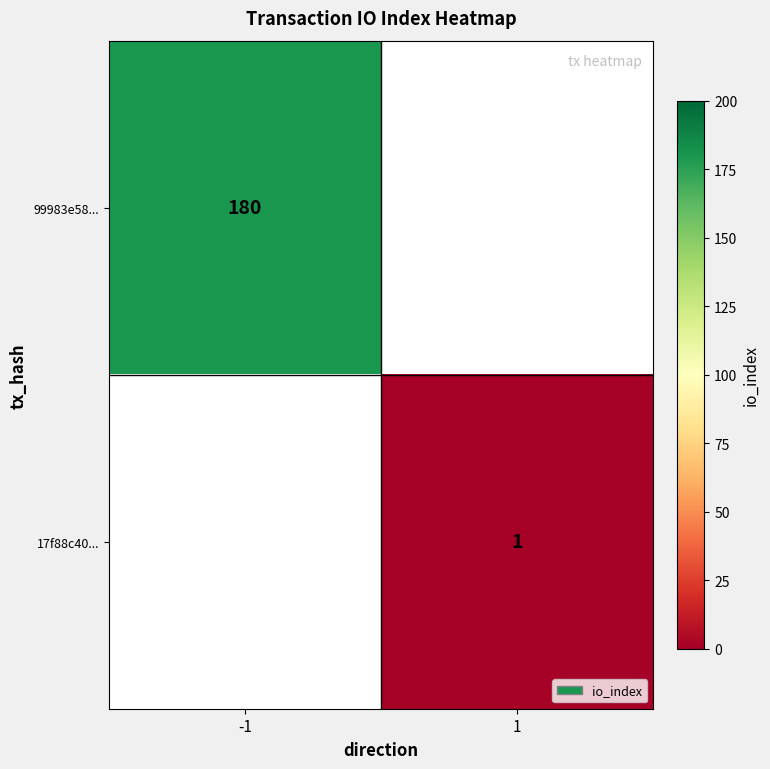

Is it true that 17f88c40... equals 1 at 1?

True